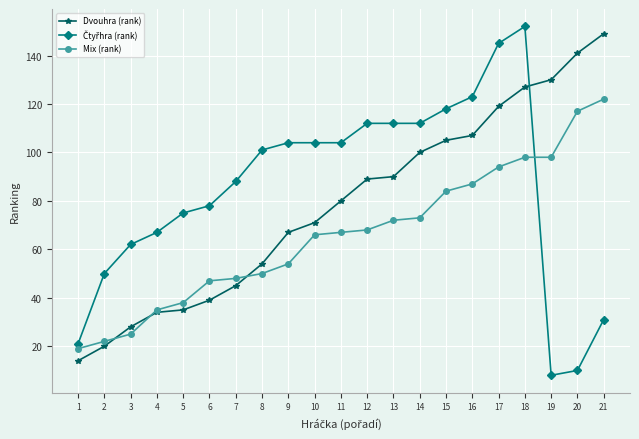

How many values in the Mix (rank) series are below 67?

10